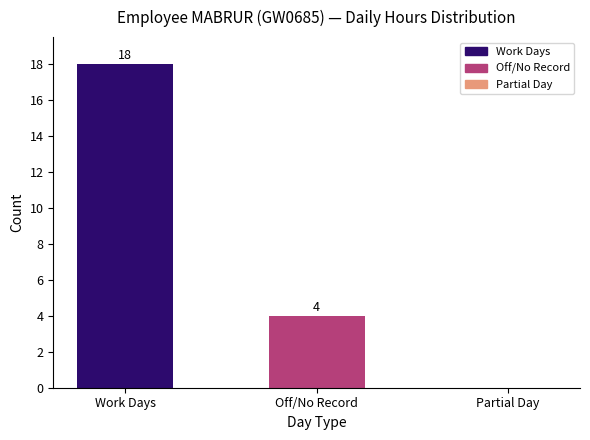

What is the change in value from Work Days to Off/No Record?

-14